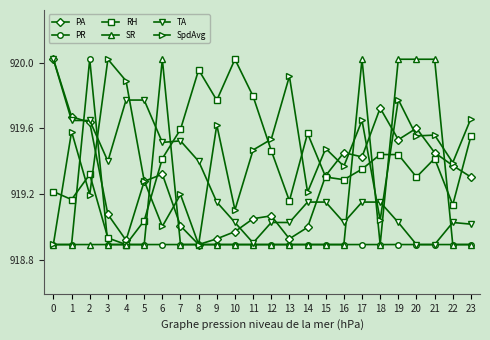

What is the difference between the highest and lowest values at 21?

1.1